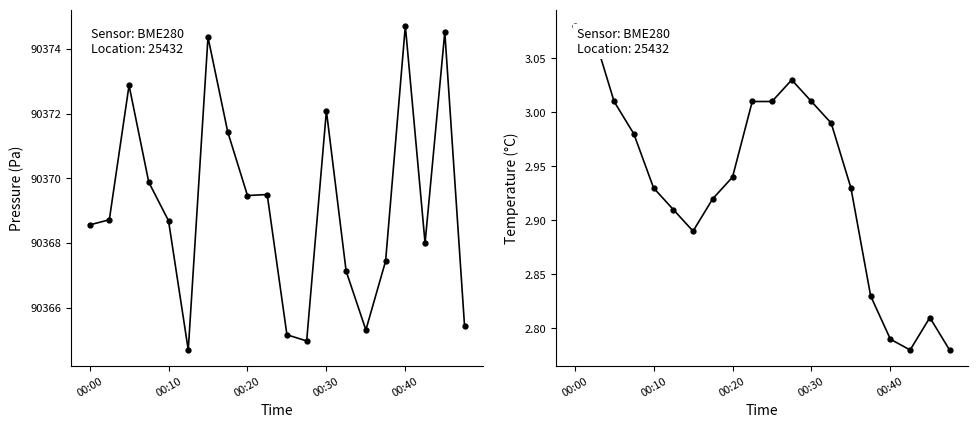

True or false: temperature has a value of 4.2 at 00:00.

False